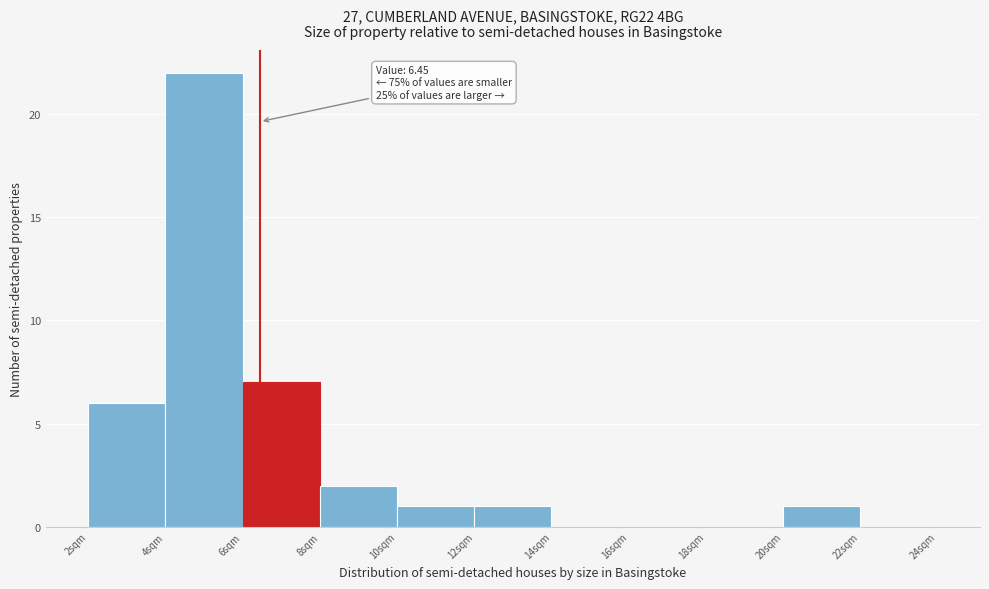

Over which range of the x-axis is the bar tallest?

4 to 6